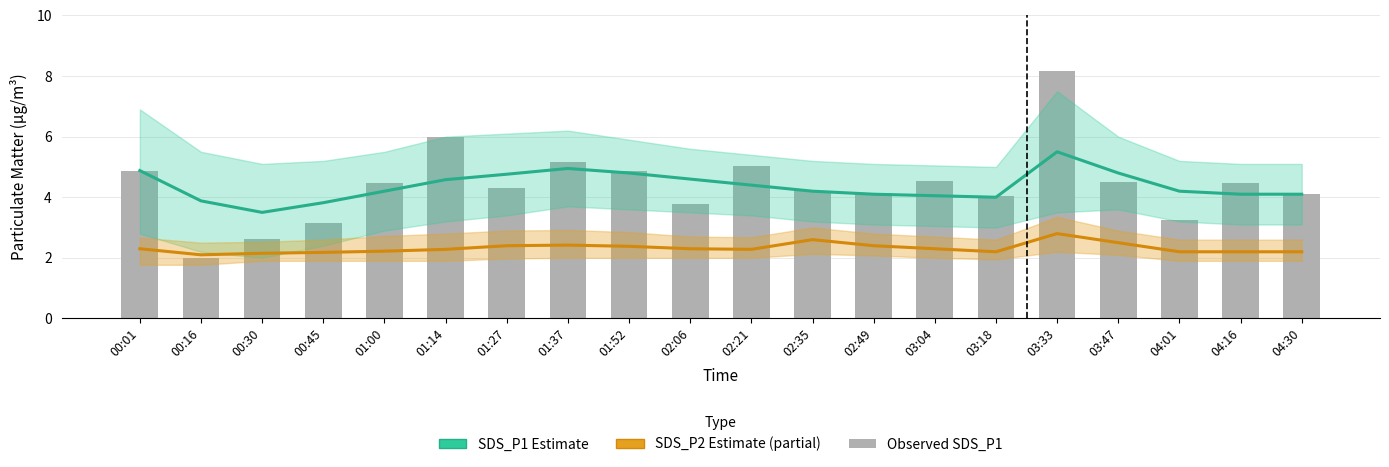

What is the label of the 2nd bar from the right?

04:16